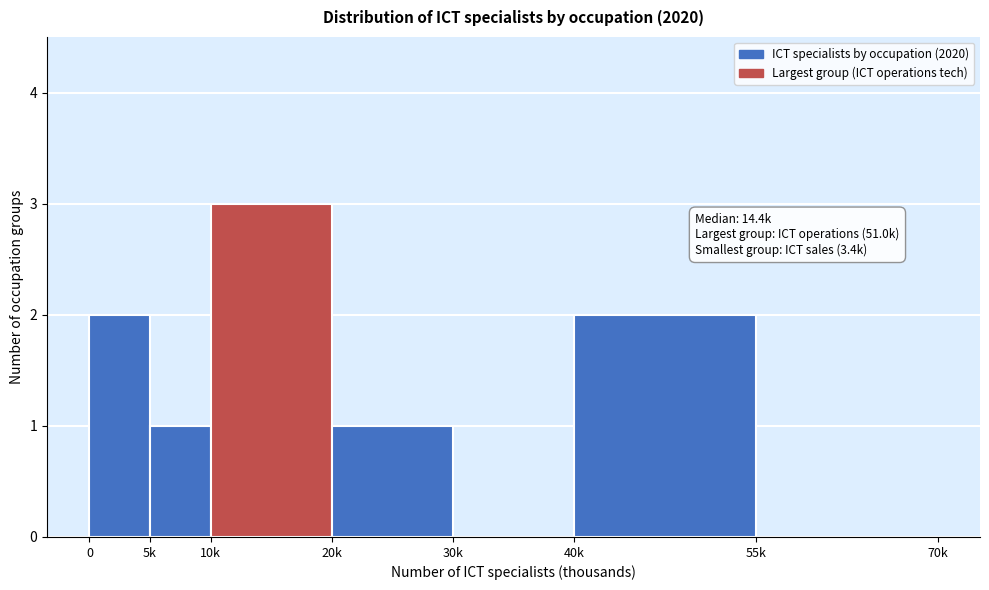

Reading left to right, list all the values displayed in this chart.

0=2	5k=1	10k=3	20k=1	30k=0	40k=2	55k=0